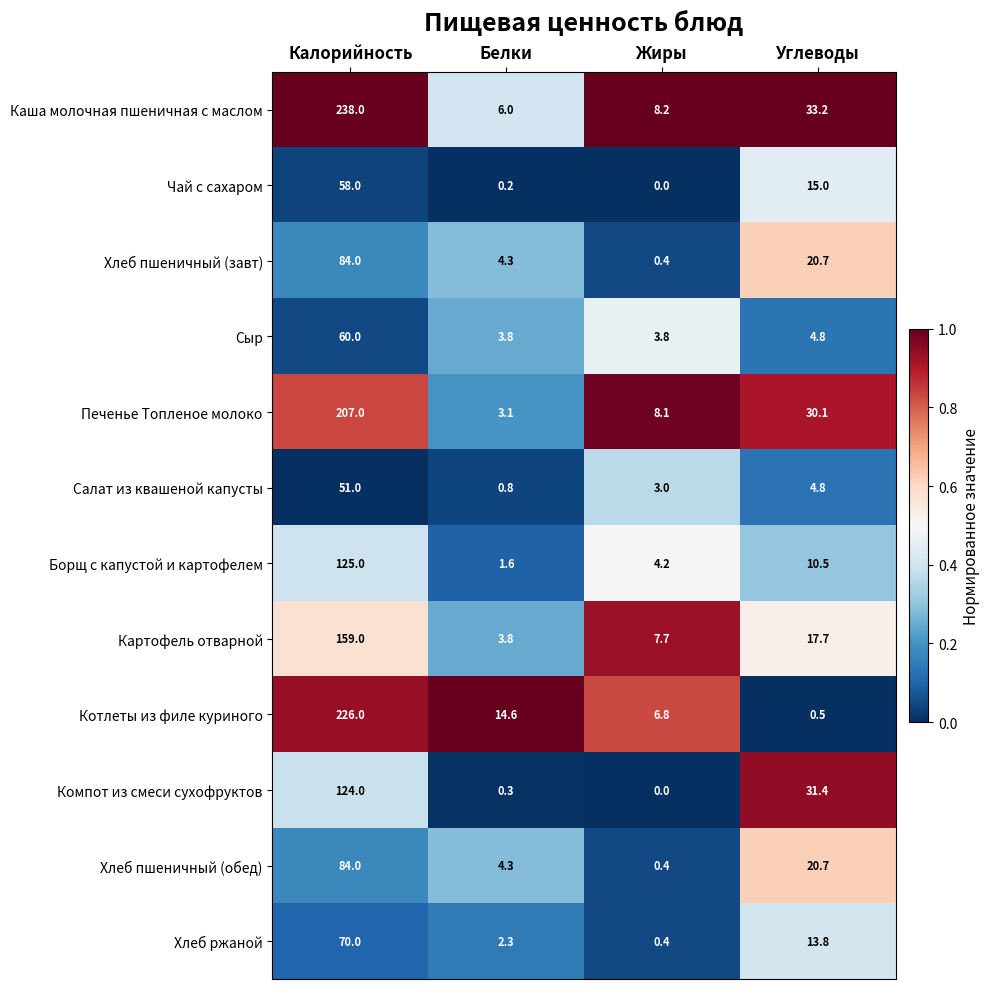

What is the sum of the Хлеб пшеничный (завт) values at Жиры and Калорийность?

84.4